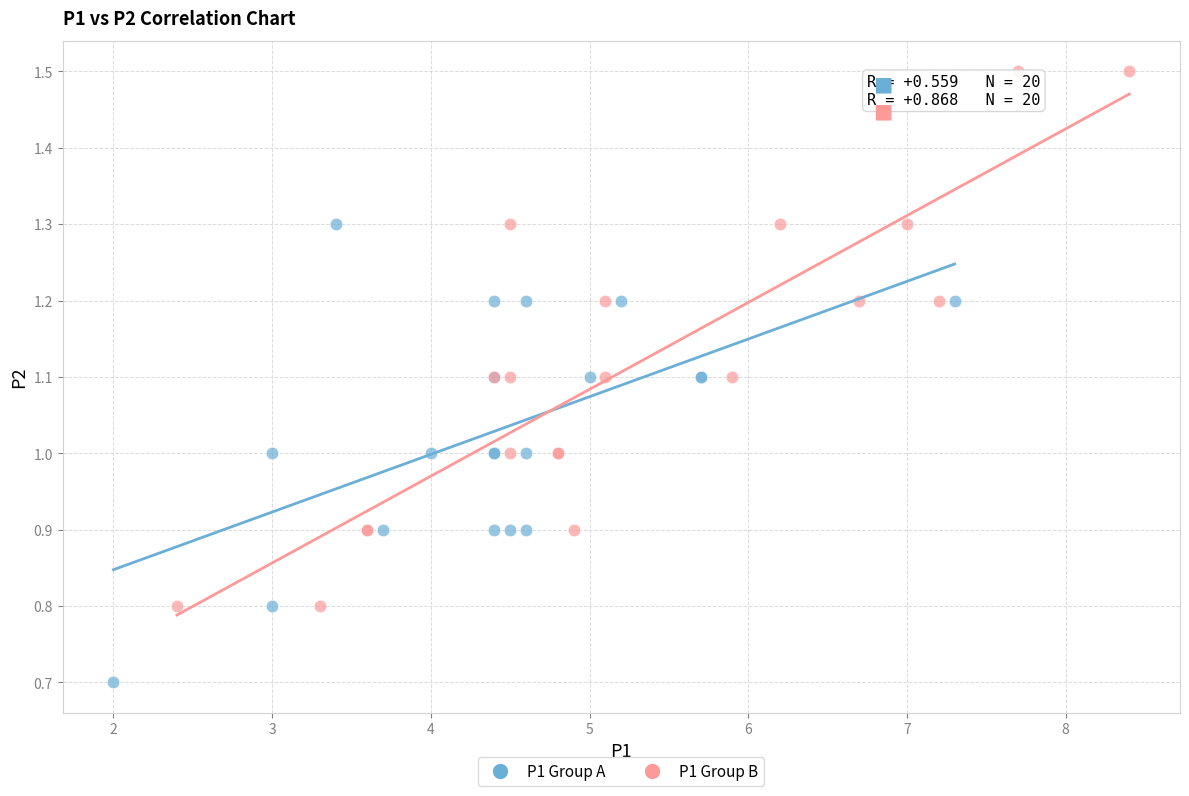

What are all the series names shown in the legend?

P1 Group A, P1 Group B